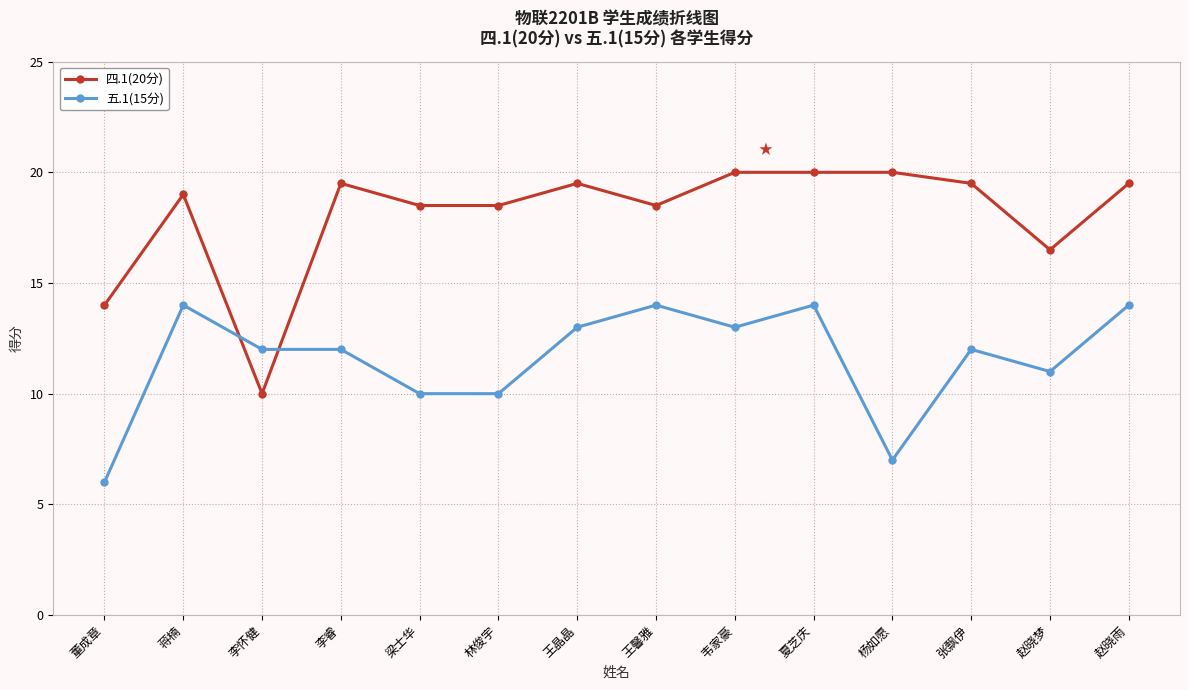

Reading left to right, what are all the values shown in this chart?

四.1(20分): 14.0	19.0	10.0	19.5	18.5	18.5	19.5	18.5	20.0	20.0	20.0	19.5	16.5	19.5
五.1(15分): 6.0	14.0	12.0	12.0	10.0	10.0	13.0	14.0	13.0	14.0	7.0	12.0	11.0	14.0